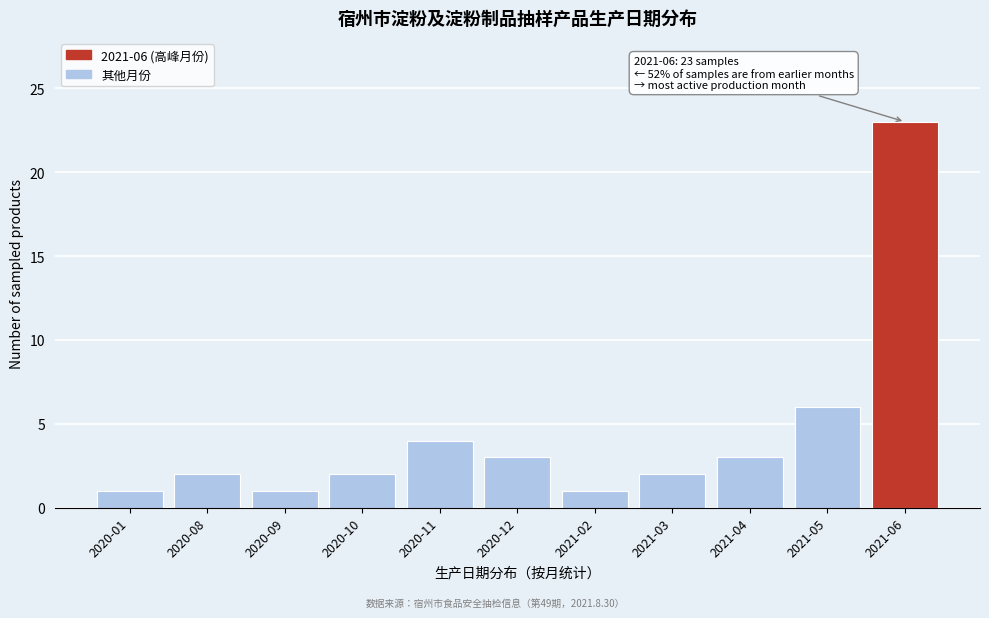

Reading left to right, what are all the values shown in this chart?

1	2	1	2	4	3	1	2	3	6	23